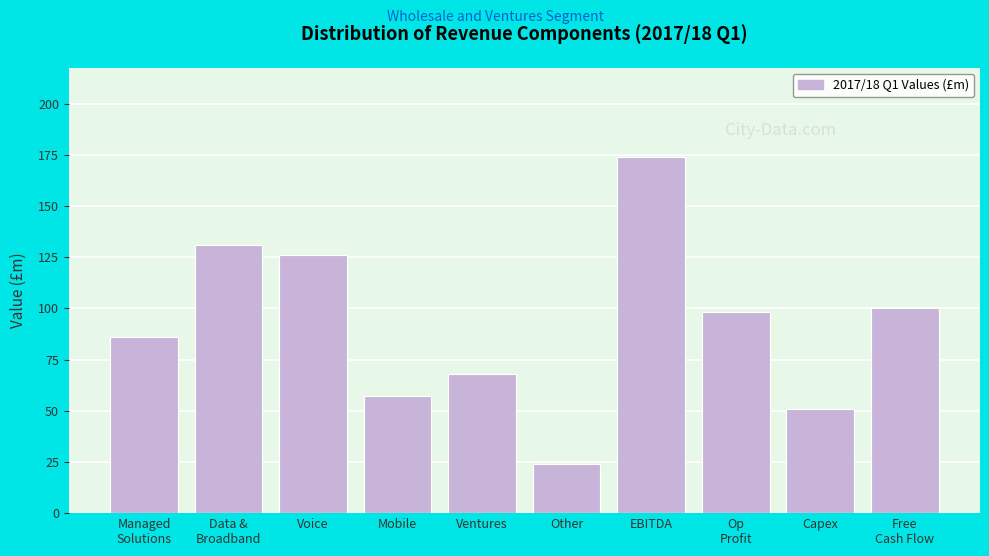

Reading left to right, list all the values displayed in this chart.

86	131	126	57	68	24	174	98	51	100